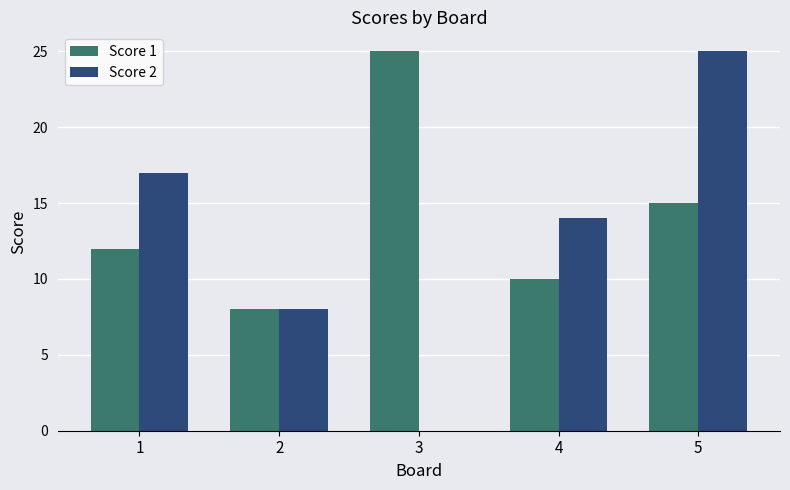

Which series changed the most between 1 and 5?

Score 2